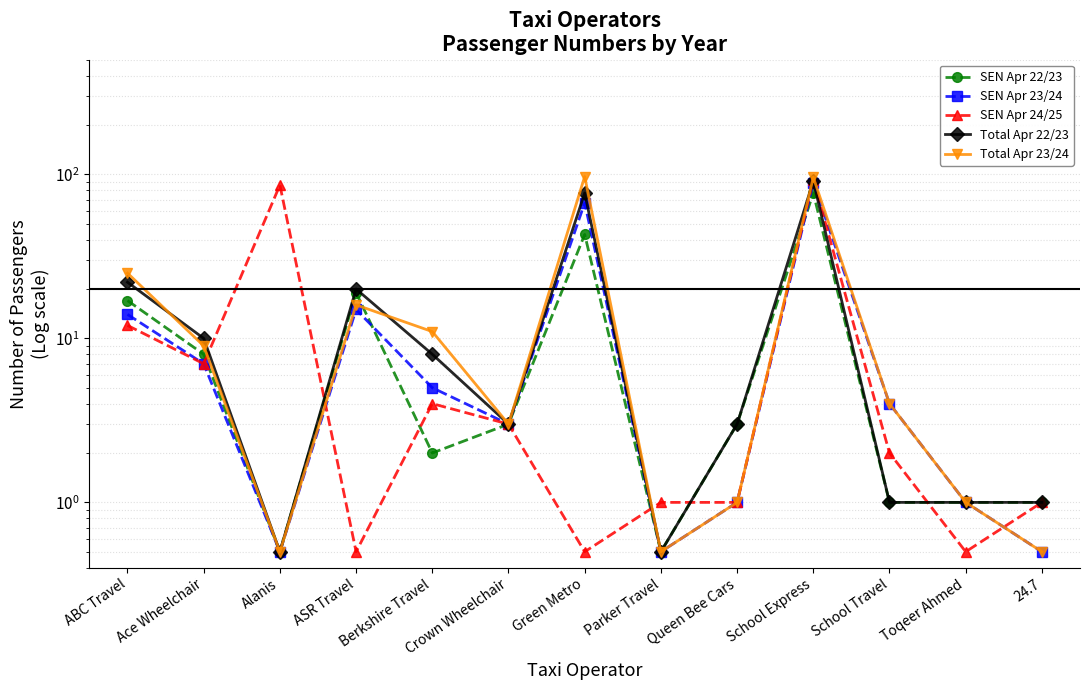

True or false: Total Apr 22/23 has more than 0 points higher than both neighbors.

True